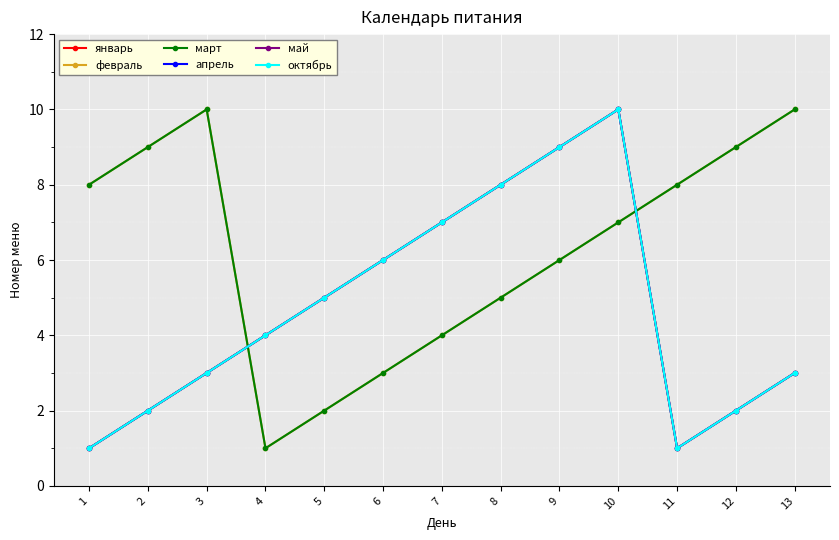

Does the chart have visible grid lines?

Yes